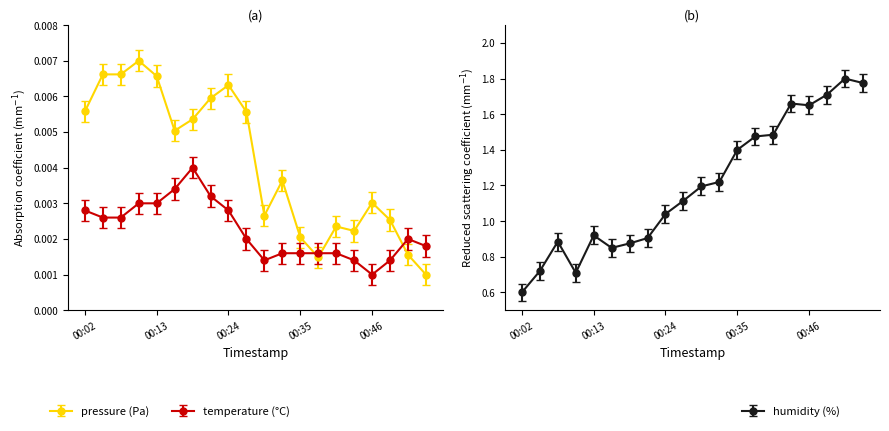

Count the number of categories in the chart.

20